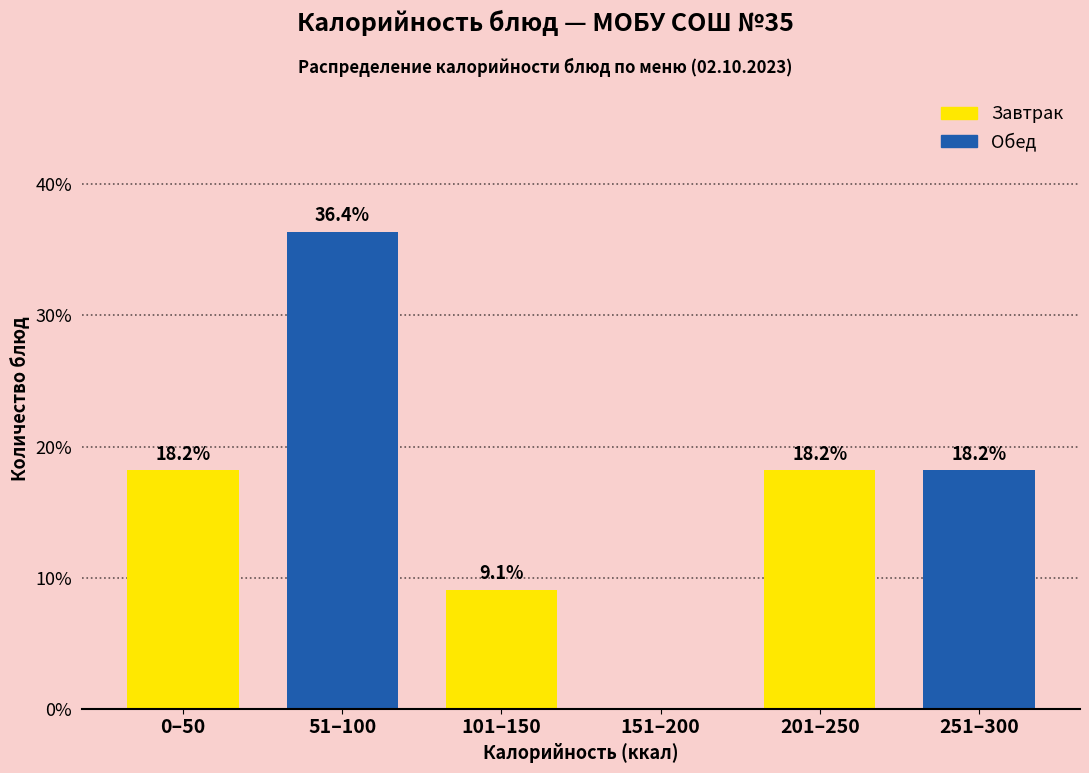

Reading right to left, extract all data points from this chart.

251–300=18.2	201–250=18.2	151–200=0.0	101–150=9.1	51–100=36.4	0–50=18.2